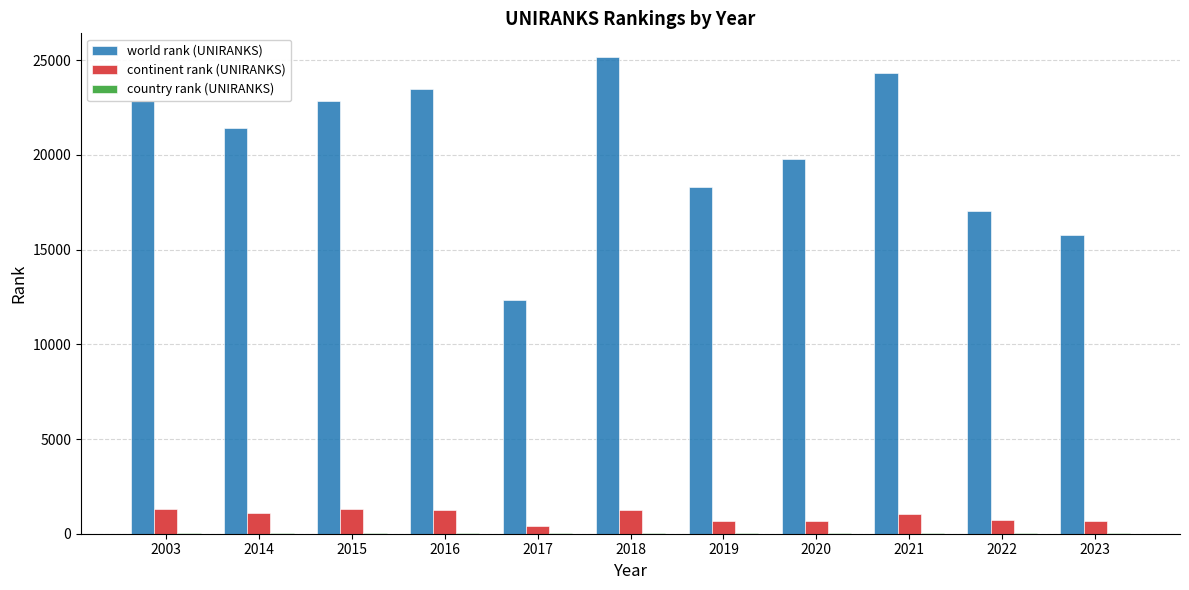

The value of world rank (UNIRANKS) at 2021 is 24353. True or false?

True